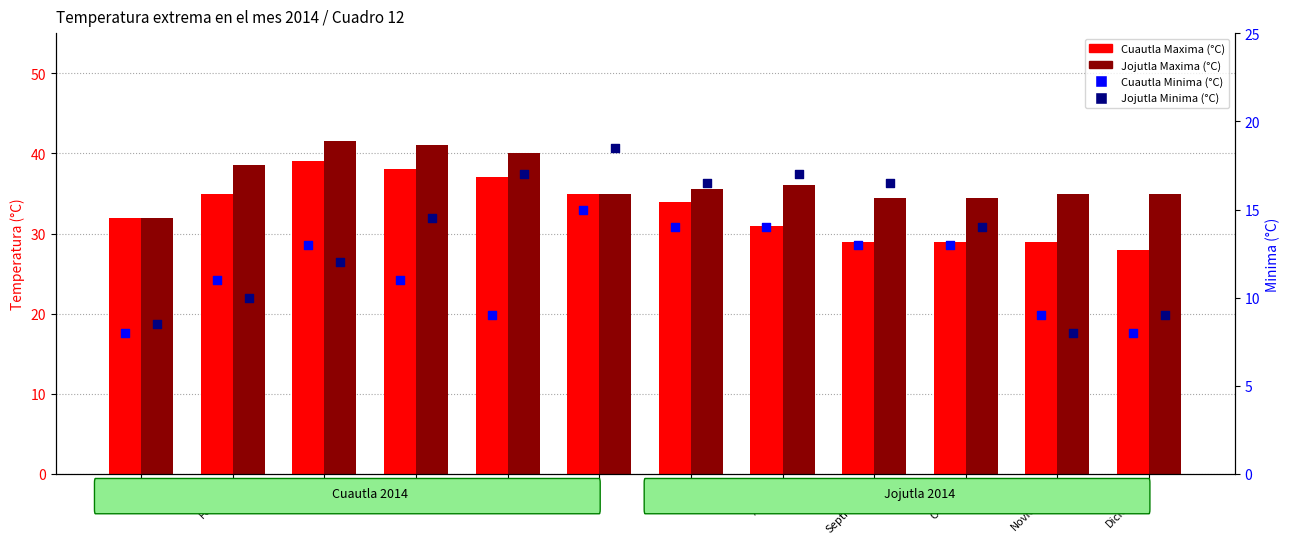

What is the total value across all series at Noviembre?

81.0